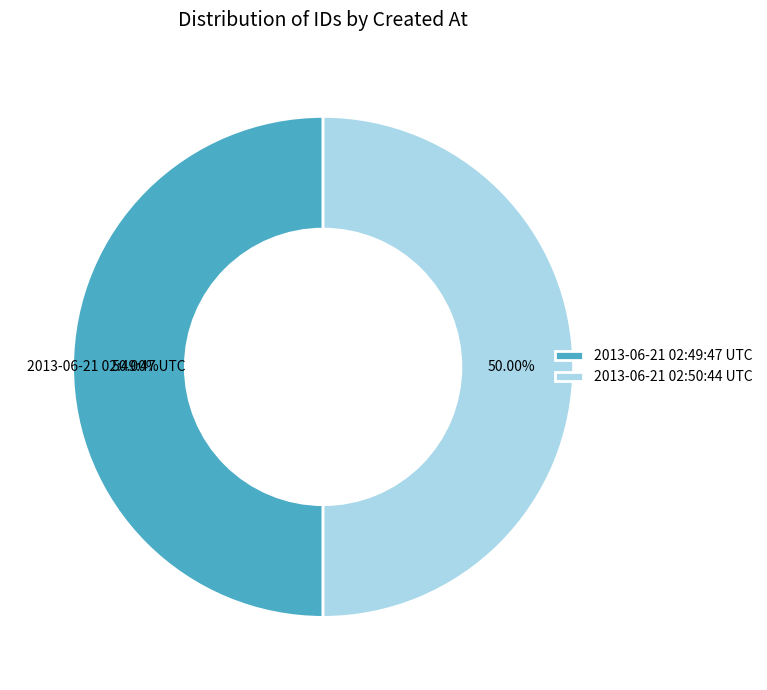

Approximately how many times larger is the value at 2013-06-21 02:50:44 UTC compared to 2013-06-21 02:49:47 UTC?

1.0